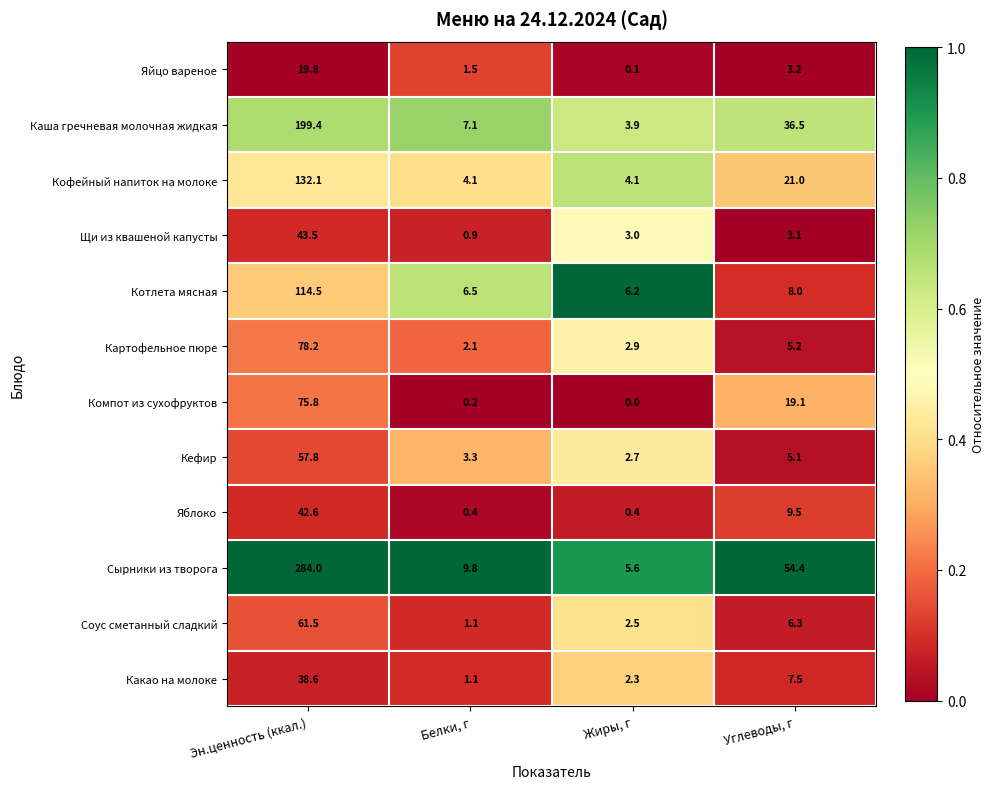

What is the highest value of the Картофельное пюре series?

78.2